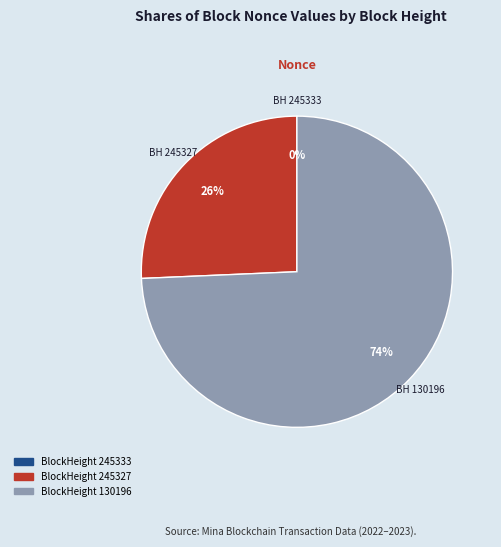

Is there any slice that represents more than half of the pie?

Yes